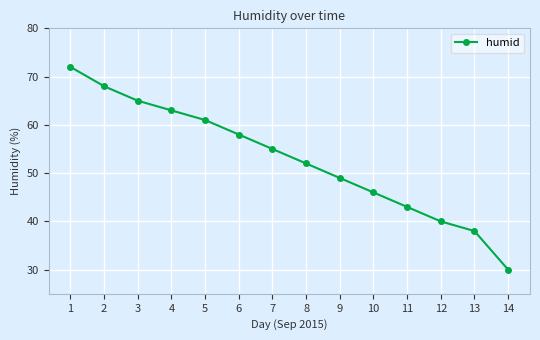

What is the minimum value shown in the chart?

30